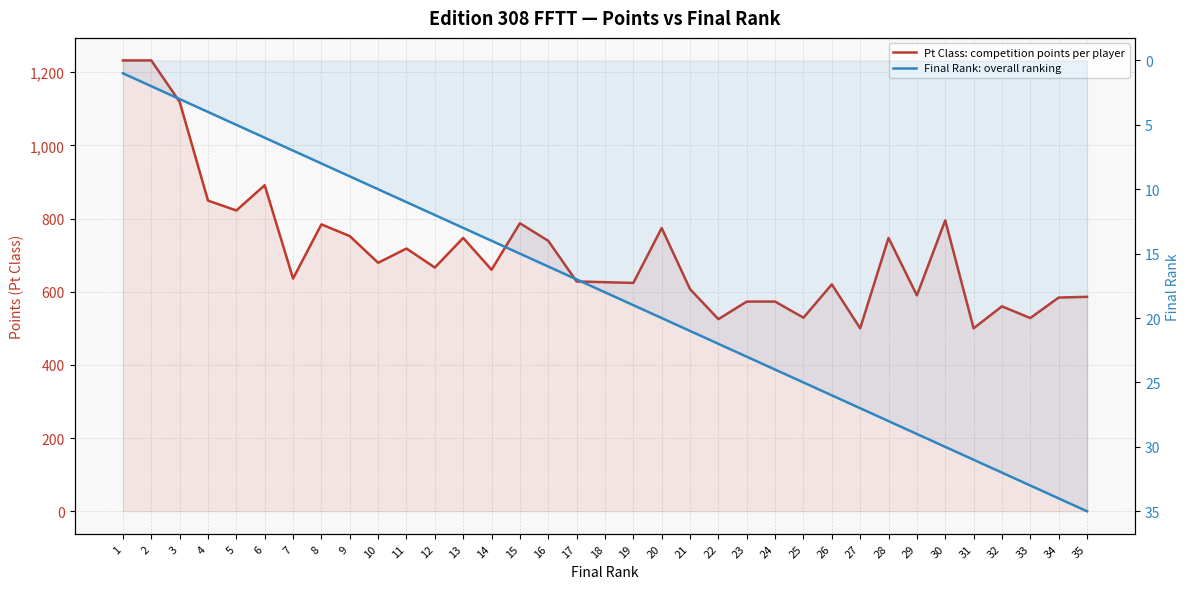

Rank the series by their average value, from lowest to highest.

Final Rank: overall ranking, Pt Class: competition points per player